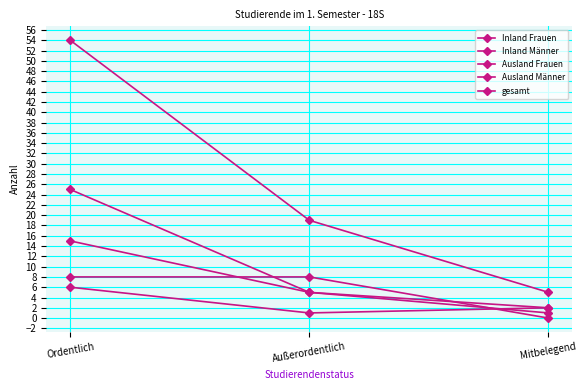

Count the gesamt values in the range 5 to 54.

3